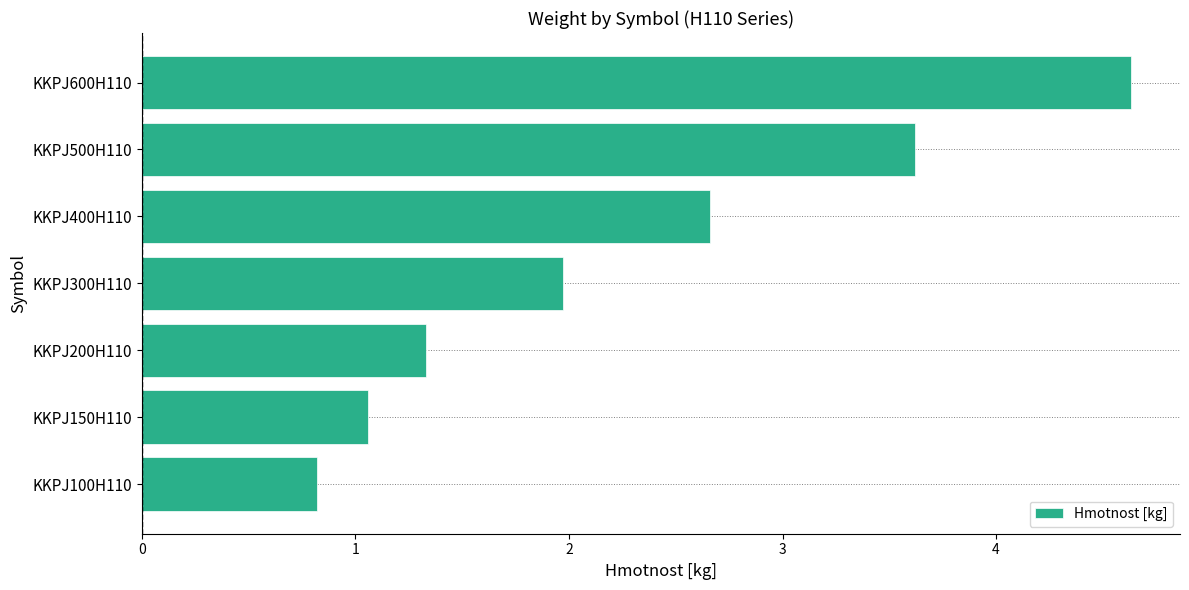

Which category has the highest value across all series?

KKPJ600H110